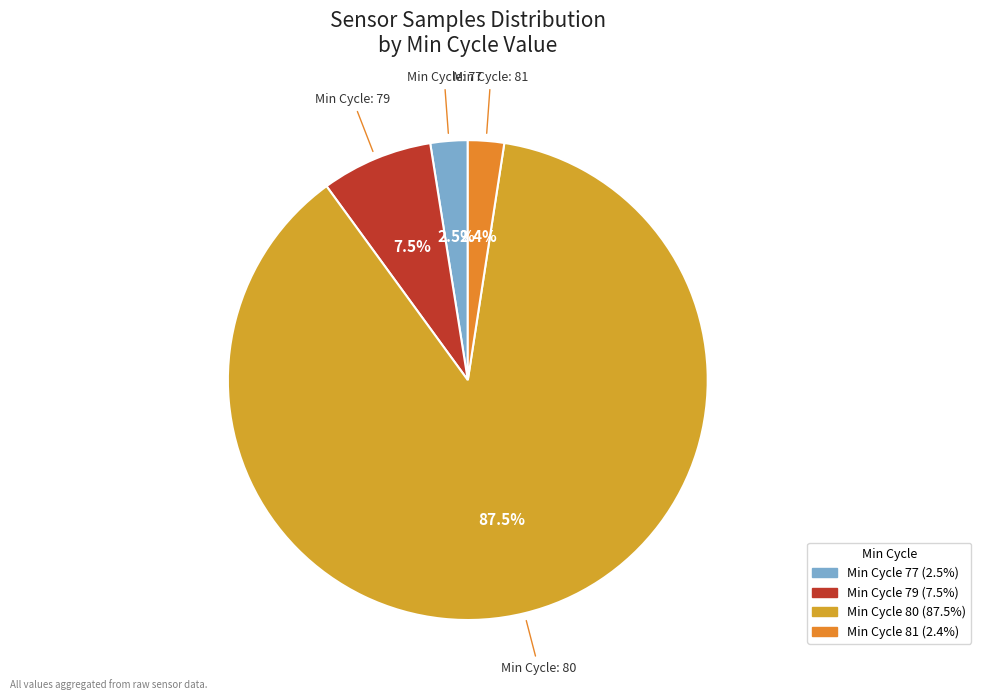

Is there any slice that represents more than half of the pie?

Yes